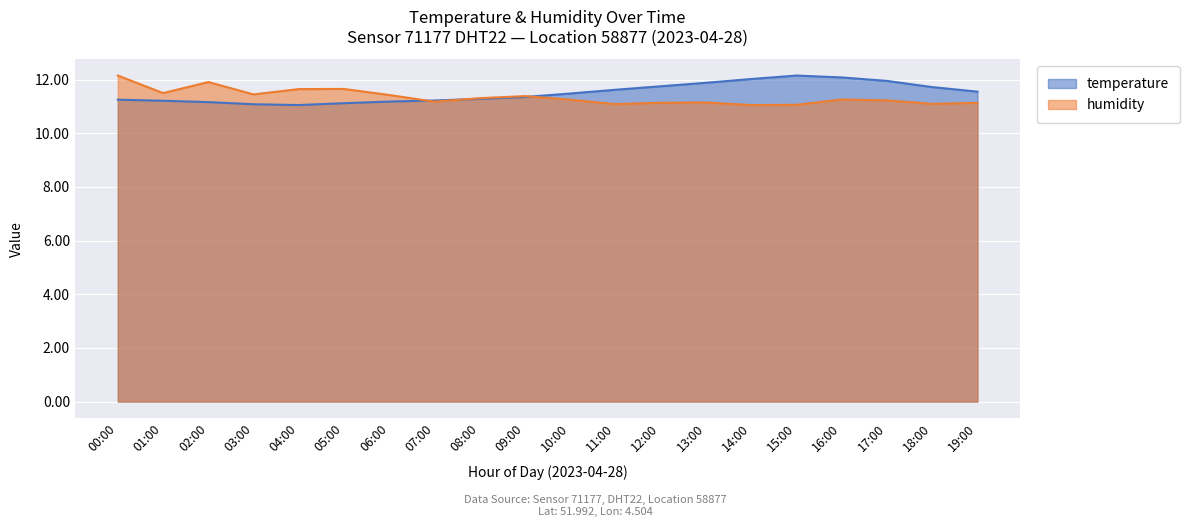

What is the sum of the temperature values at 00:00 and 02:00?

22.4